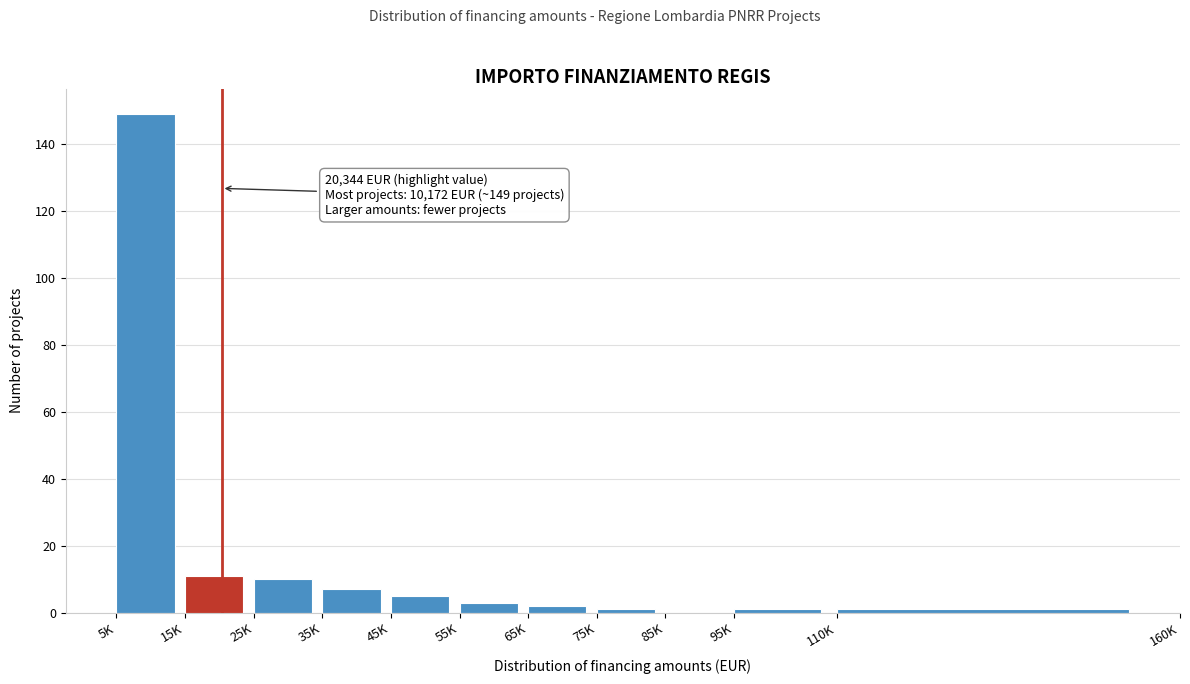

Reading left to right, extract all data points from this chart.

5K=149	15K=11	25K=10	35K=7	45K=5	55K=3	65K=2	75K=1	85K=0	95K=1	110K=1